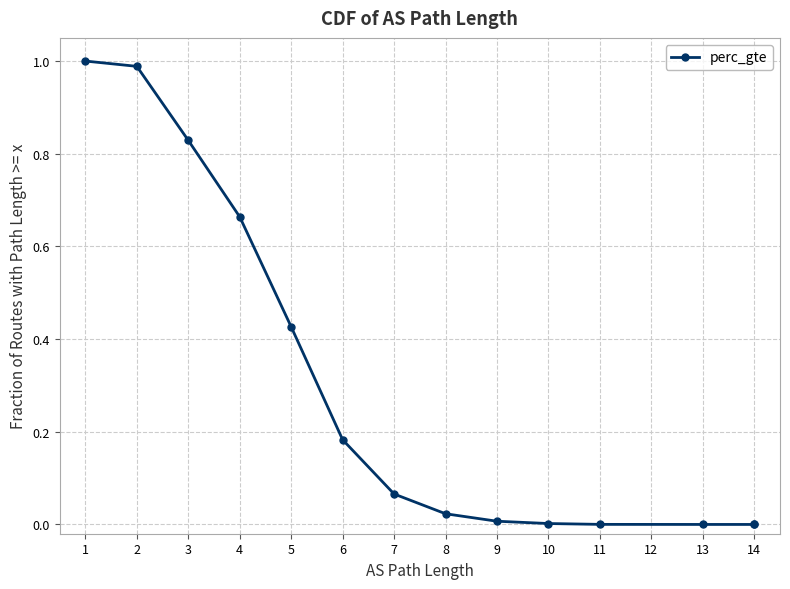

What is the greatest value displayed?

1.0